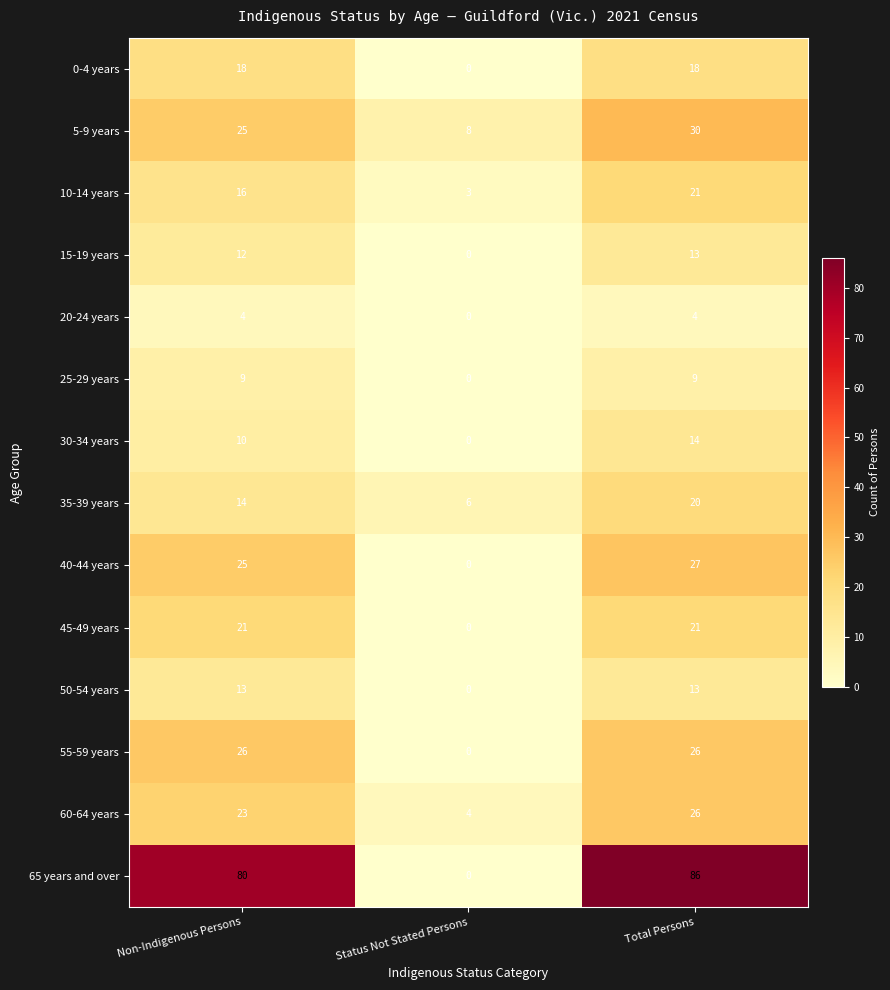

True or false: 45-49 years has a value of 21 at Total Persons.

True